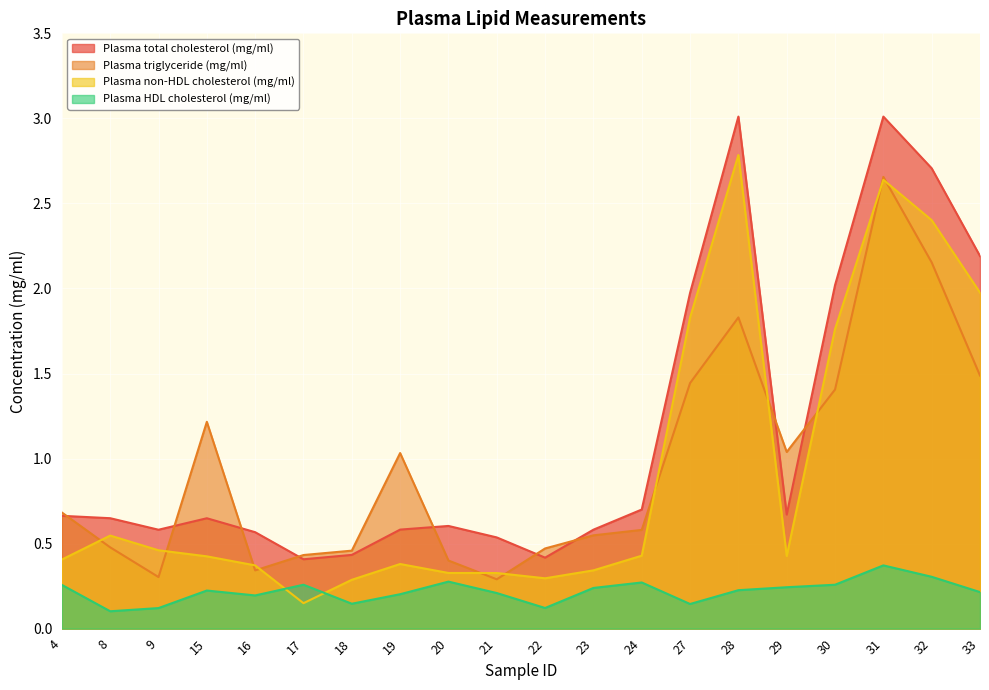

How many interior local valleys does the Plasma triglyceride (mg/ml) series have?

4